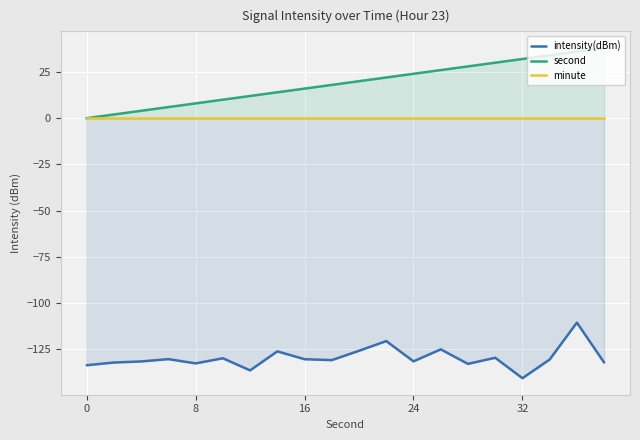

True or false: second has a value of 29.2 at 9.

False